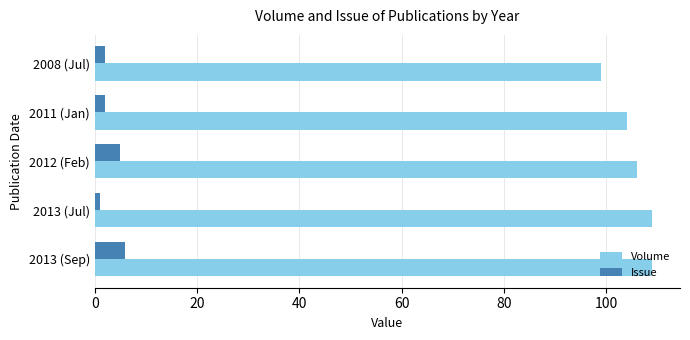

The Issue series shows 5 at 2012 (Feb). True or false?

True